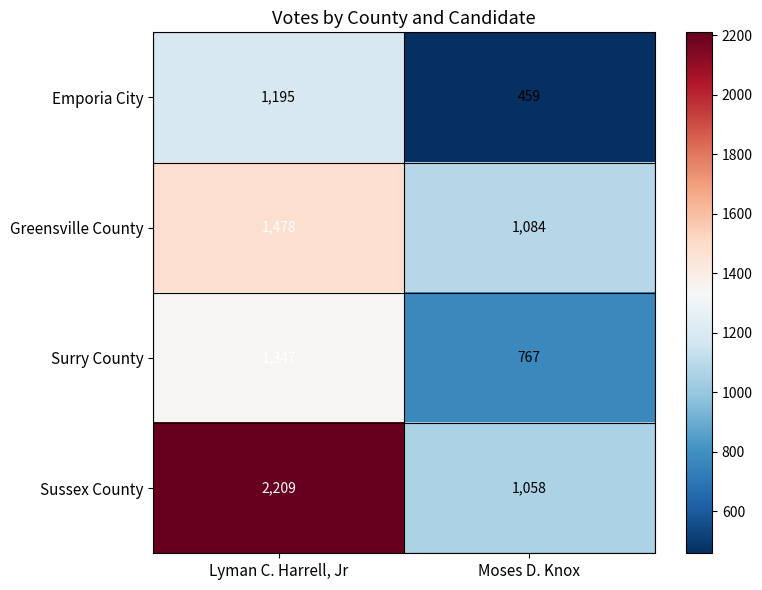

The Surry County series shows 1347 at Lyman C. Harrell, Jr. True or false?

True